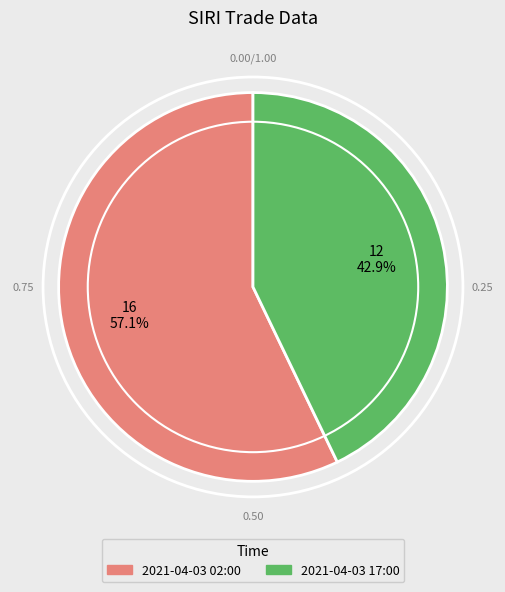

What percentage is the 2021-04-03 02:00 slice, to the nearest percent?

57%